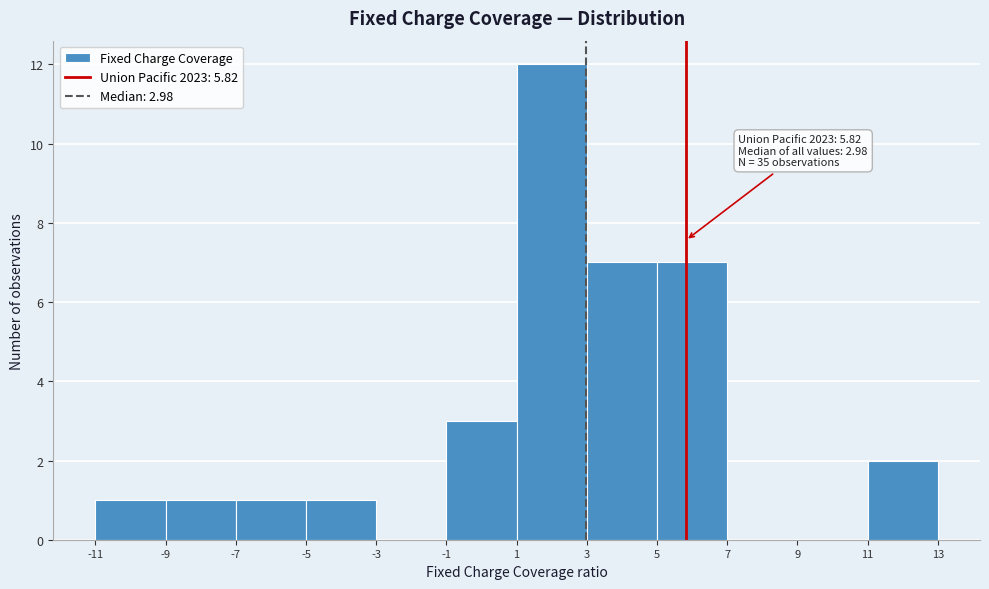

Over which range of the x-axis is the bar tallest?

1 to 3